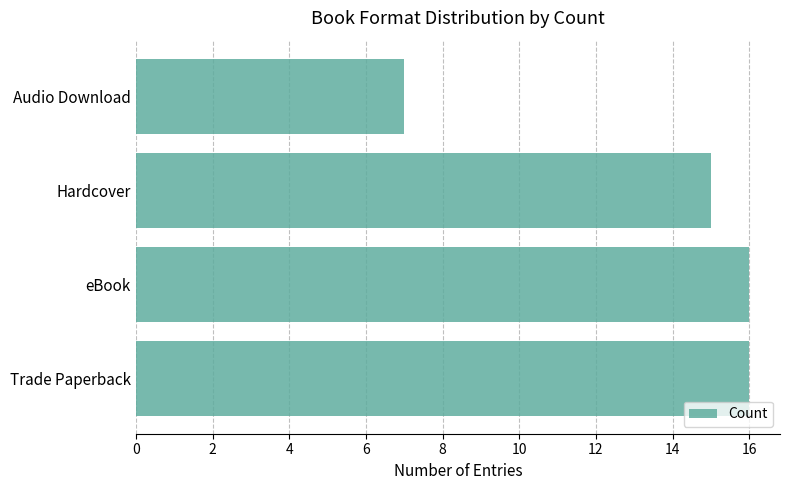

Reading bottom to top, list all the values displayed in this chart.

Trade Paperback=16	eBook=16	Hardcover=15	Audio Download=7